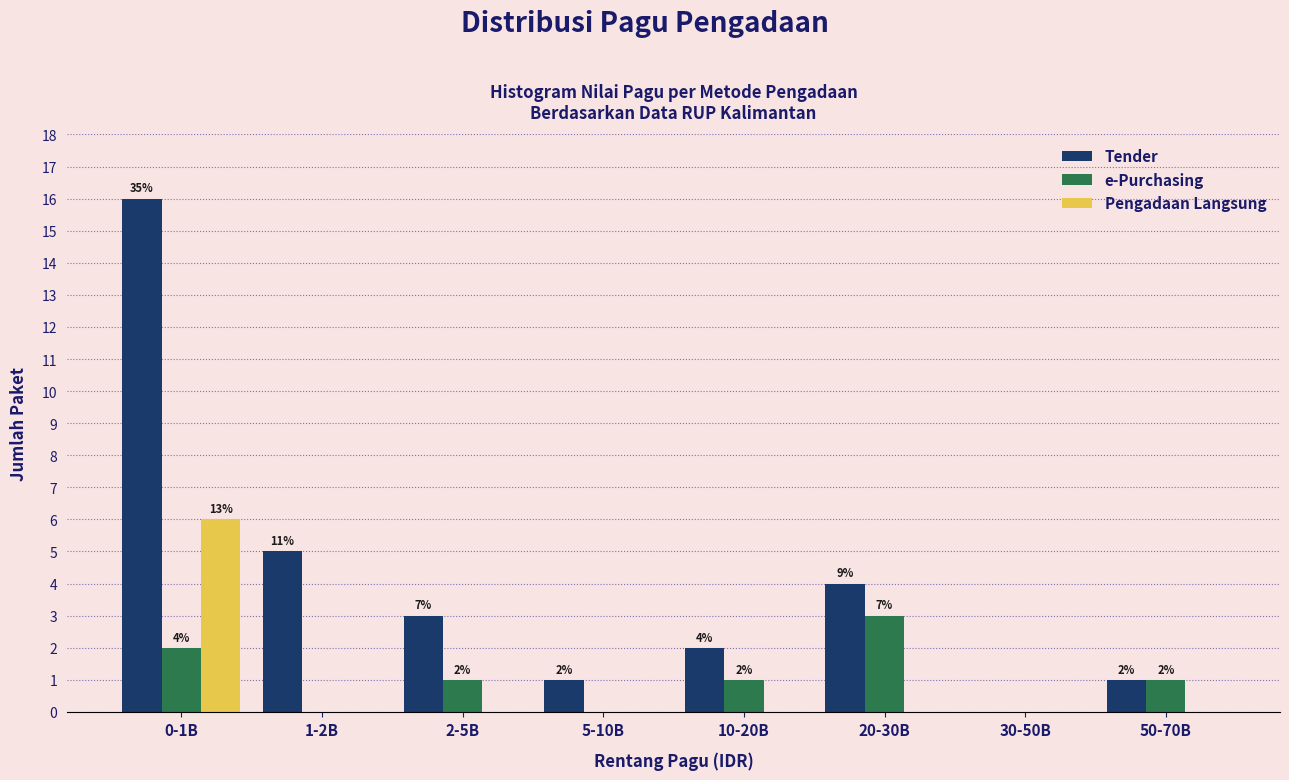

Reading right to left, list all the values displayed in this chart.

Tender: 50-70B=1	30-50B=0	20-30B=4	10-20B=2	5-10B=1	2-5B=3	1-2B=5	0-1B=16
e-Purchasing: 50-70B=1	30-50B=0	20-30B=3	10-20B=1	5-10B=0	2-5B=1	1-2B=0	0-1B=2
Pengadaan Langsung: 50-70B=0	30-50B=0	20-30B=0	10-20B=0	5-10B=0	2-5B=0	1-2B=0	0-1B=6